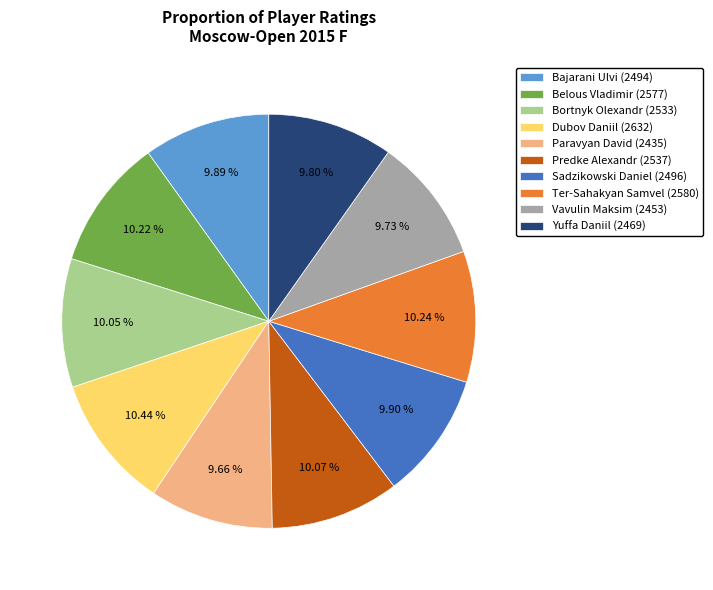

What percentage is NOT represented by Sadzikowski Daniel (2496)?

90.1%